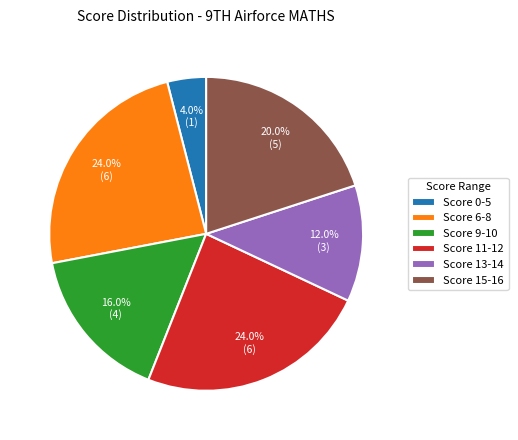

Does Score 9-10 account for over 50% of the chart?

No